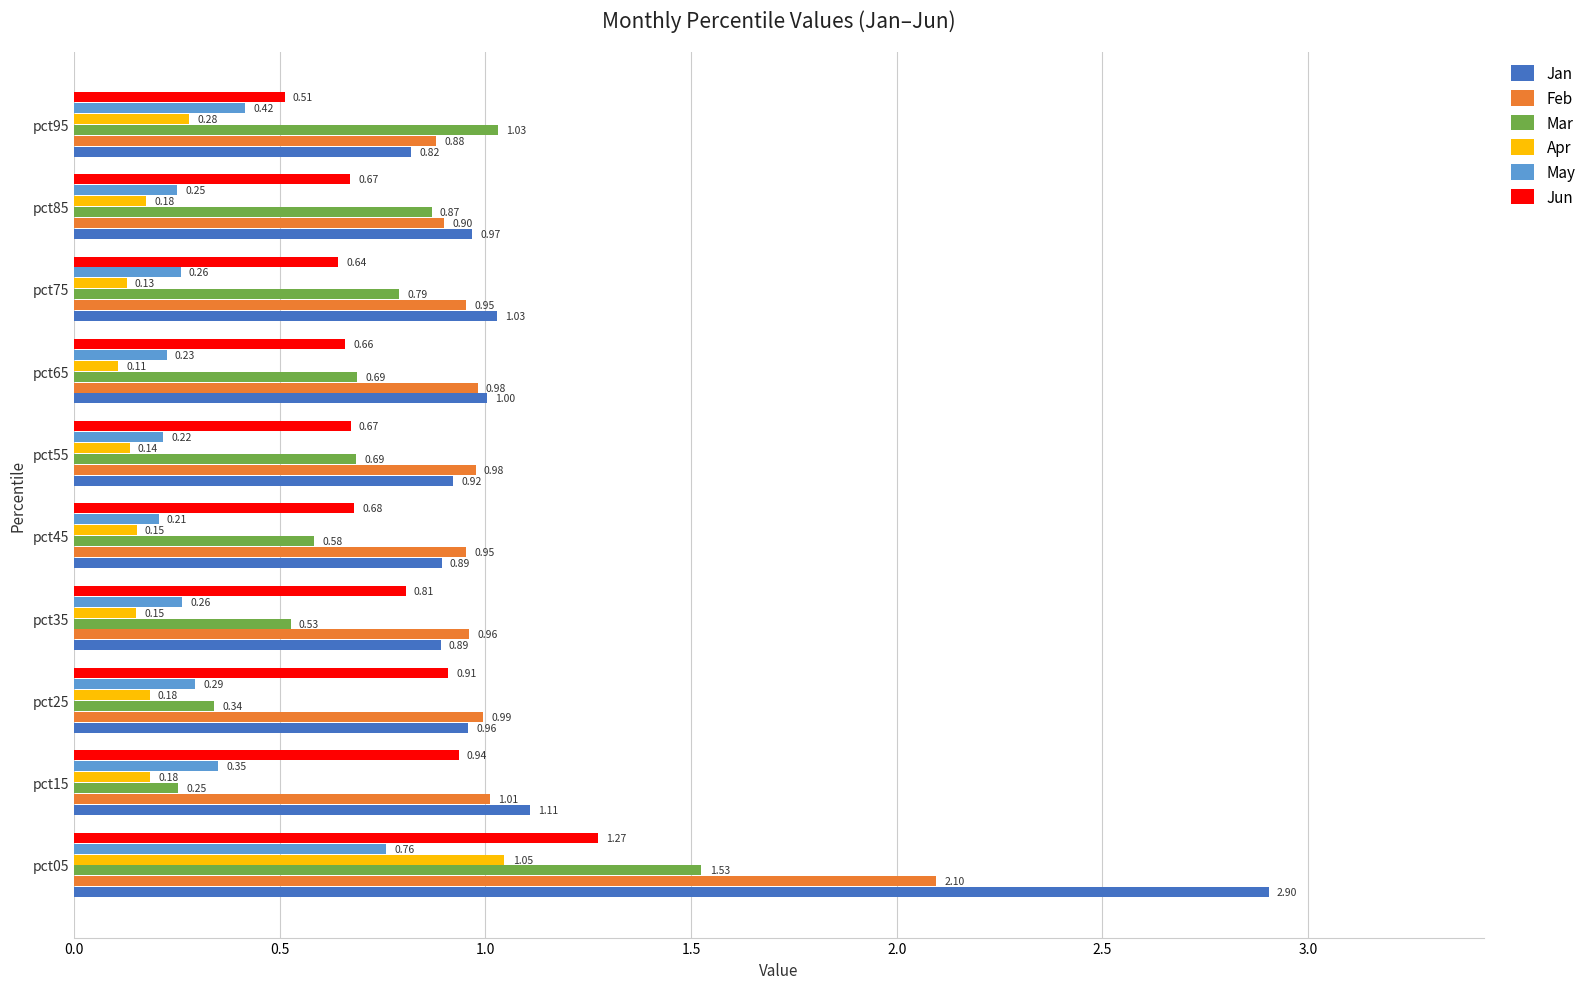

Which series has the largest total across all categories?

Jan